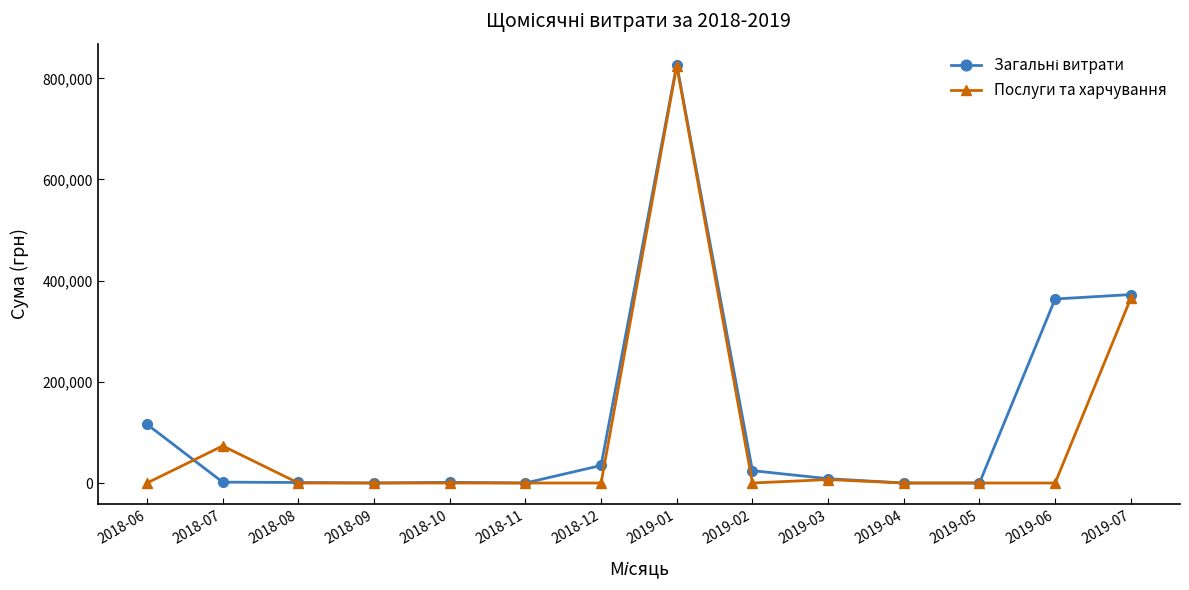

At which category is the sum across all series the highest?

2019-01